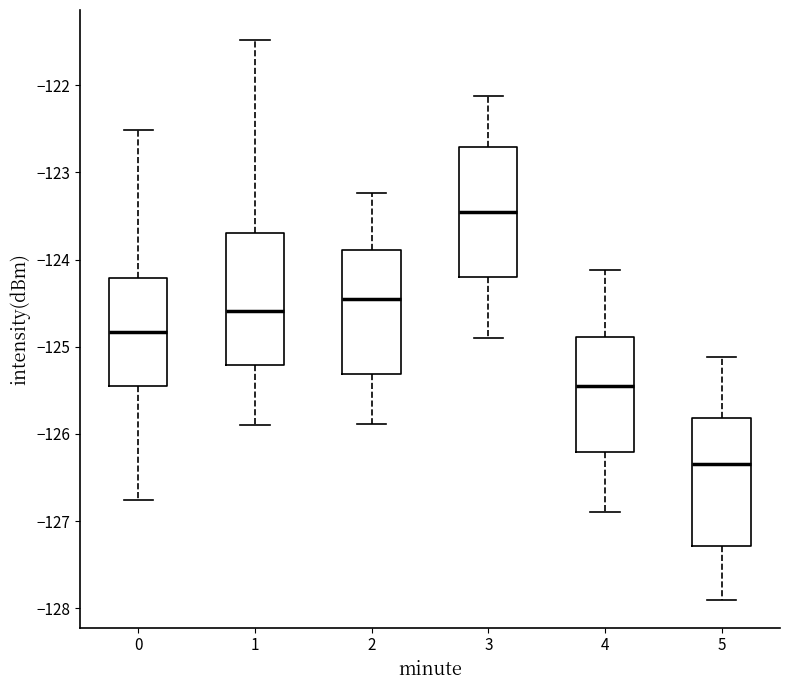

Which box has the lowest median line?

5